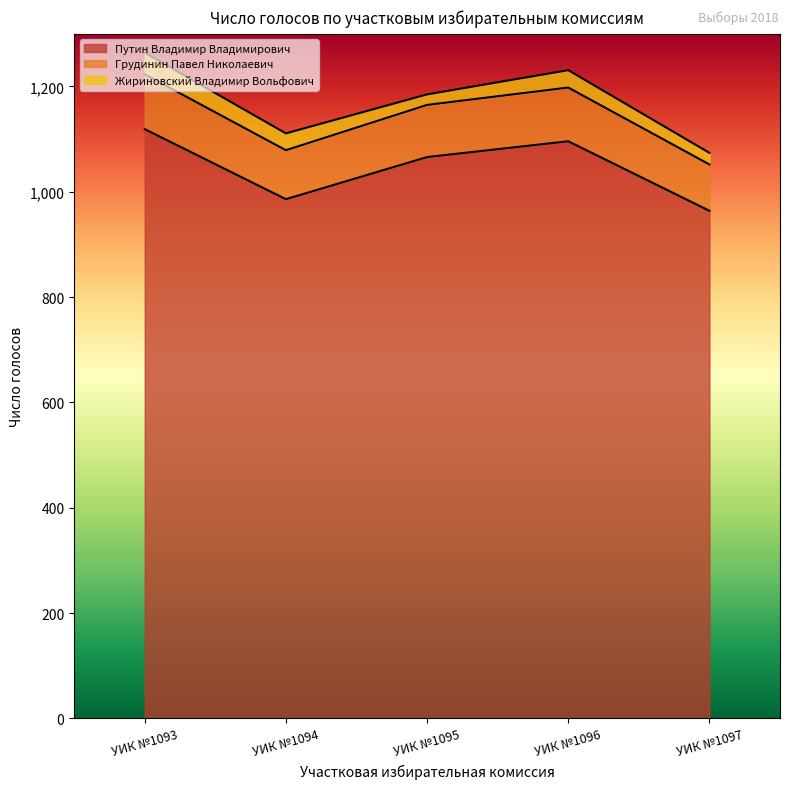

True or false: Грудинин Павел Николаевич and Путин Владимир Владимирович intersect in this chart.

False